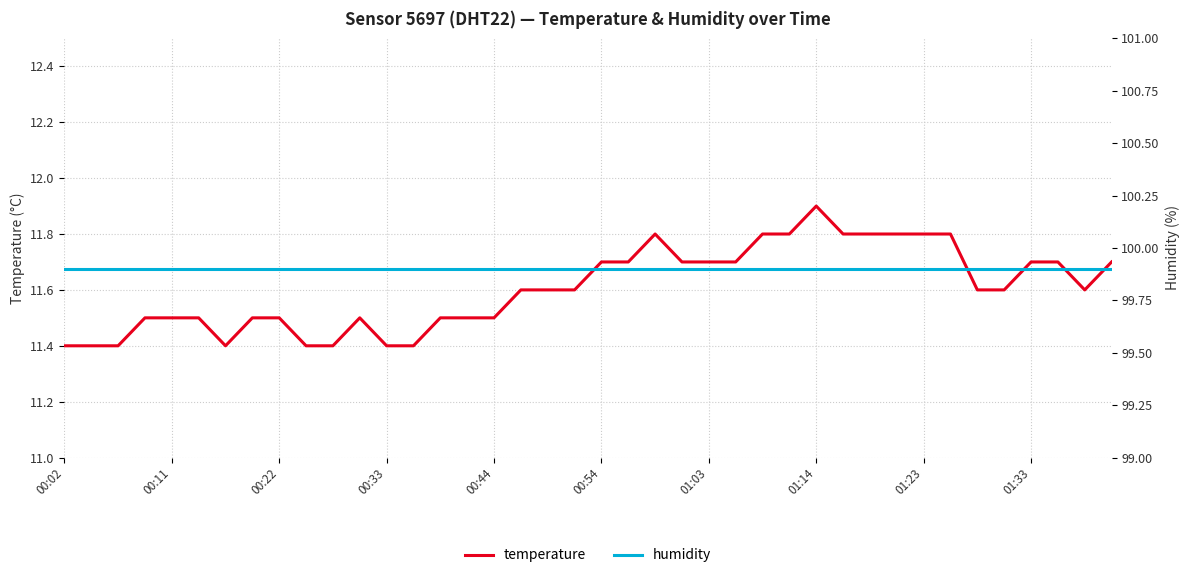

What is the lowest value of the humidity series?

99.9